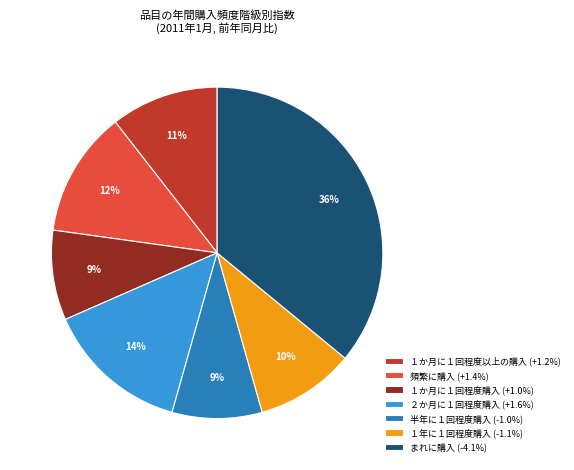

Combined, do １か月に１回程度以上の購入 (+1.2%) and １か月に１回程度購入 (+1.0%) account for over 50%?

No